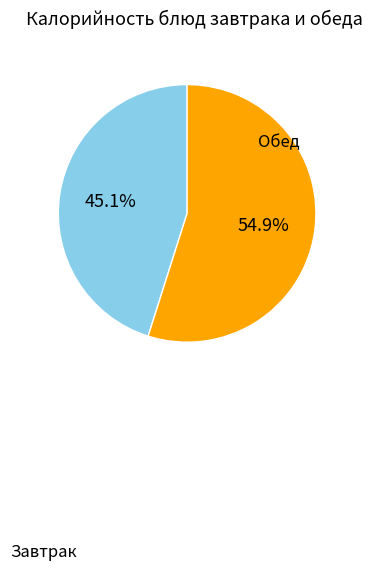

Is there any slice that represents more than half of the pie?

Yes